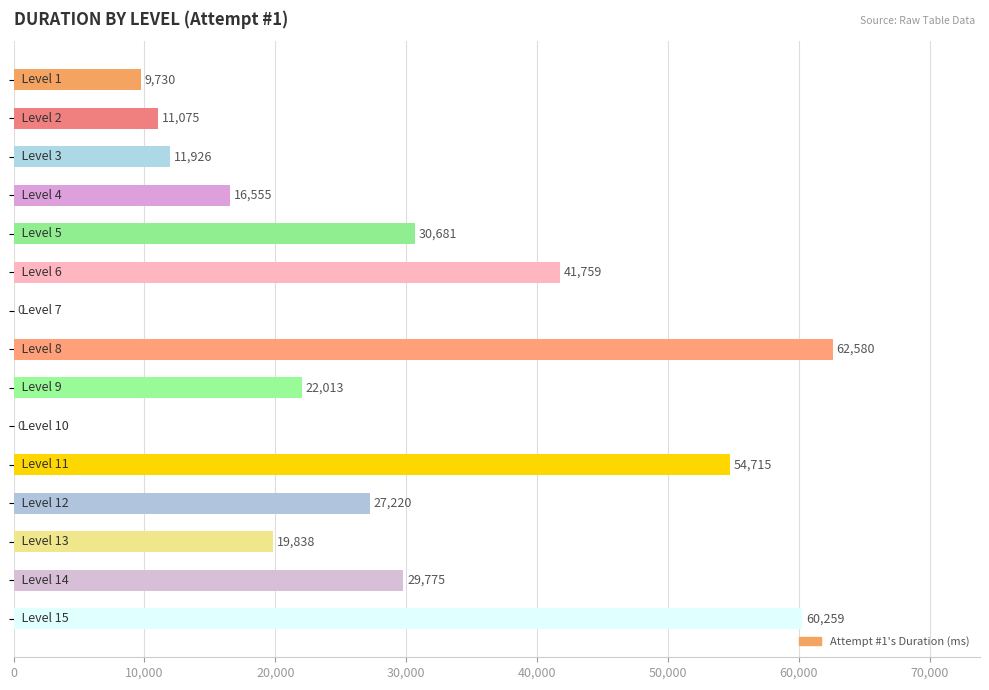

What is the sum of all values?

398126